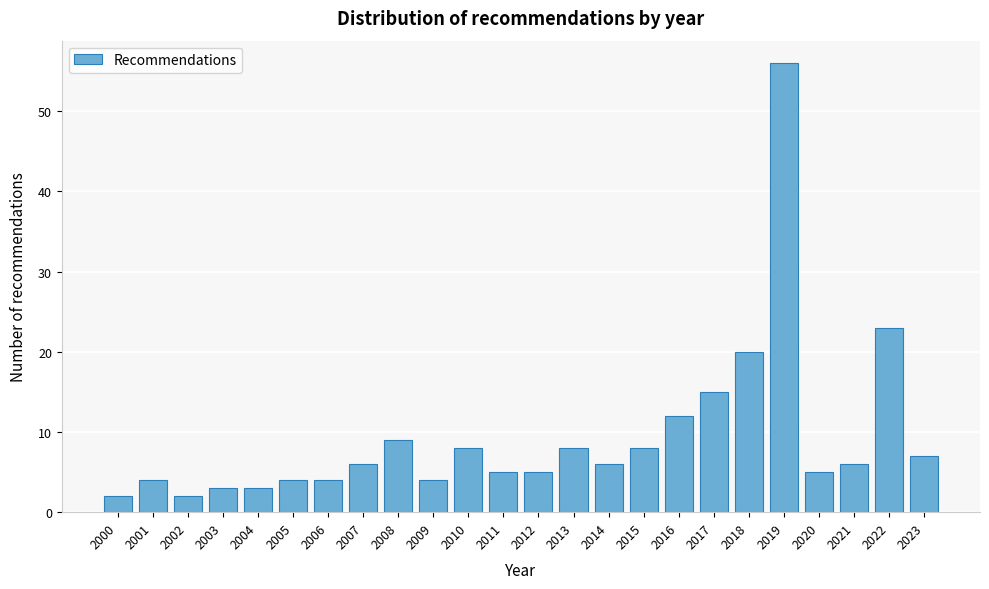

Reading right to left, list all the values displayed in this chart.

2023=7	2022=23	2021=6	2020=5	2019=56	2018=20	2017=15	2016=12	2015=8	2014=6	2013=8	2012=5	2011=5	2010=8	2009=4	2008=9	2007=6	2006=4	2005=4	2004=3	2003=3	2002=2	2001=4	2000=2